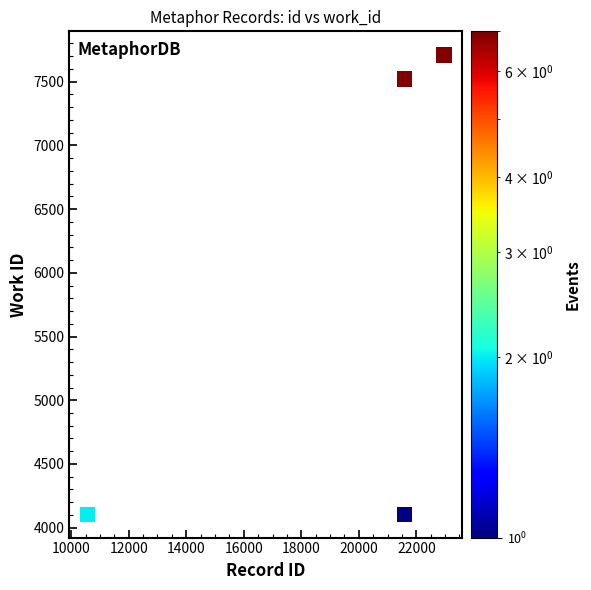

What Y value in the scatter plot is closest to 5908?

7520